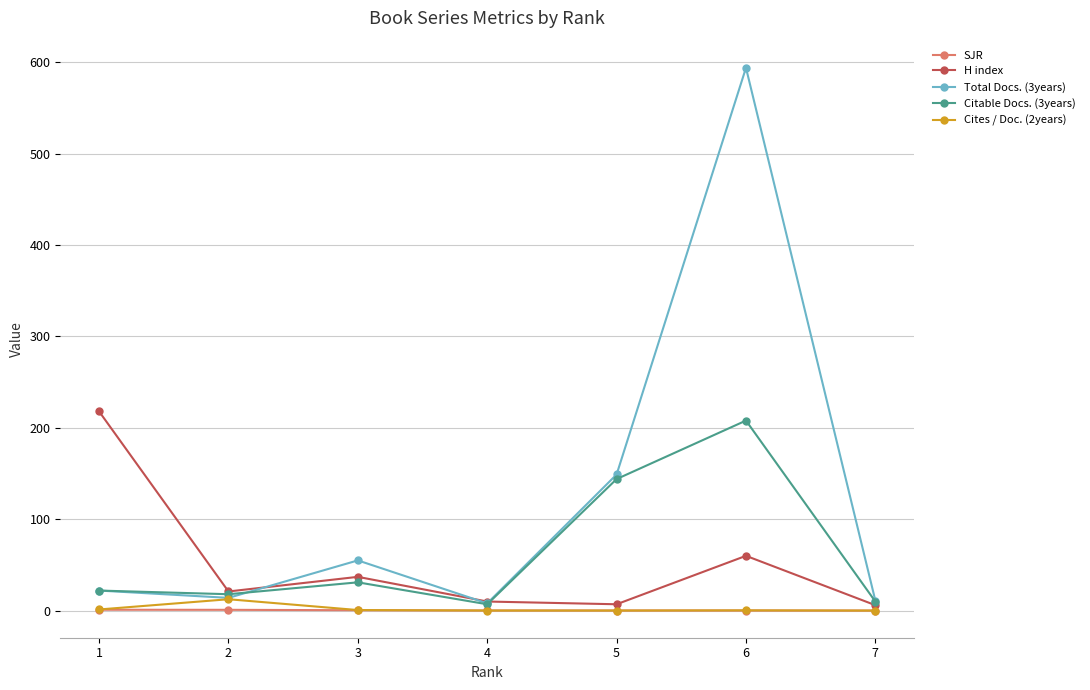

True or false: Total Docs. (3years) has more than 1 interior local peaks.

True